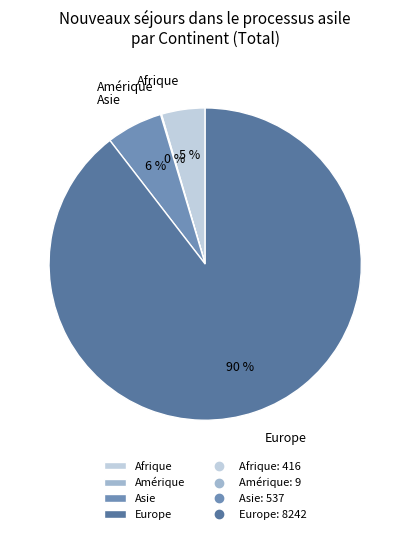

To the nearest percent, what is the average slice percentage?

25%